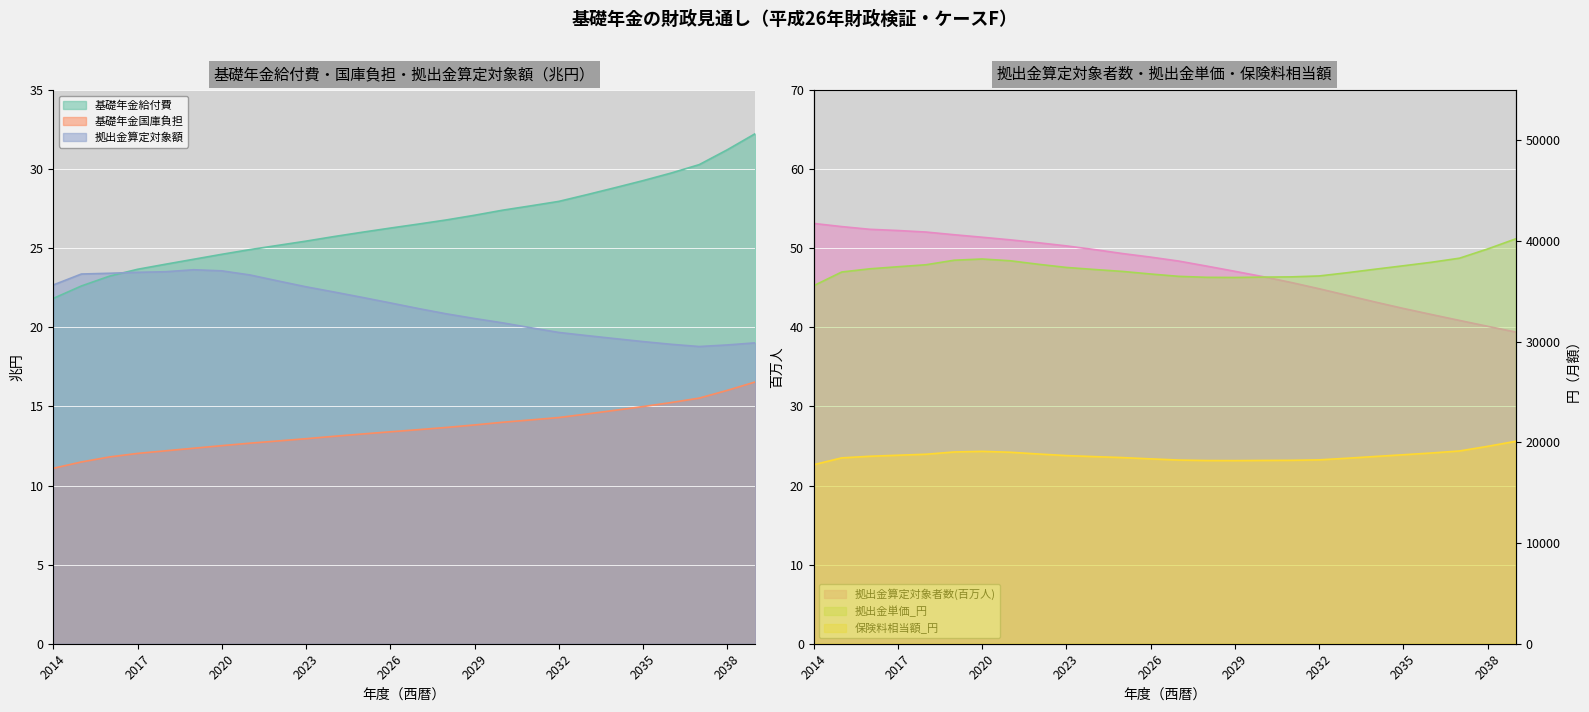

True or false: 拠出金単価_円 and 拠出金算定対象額 cross at least once.

False